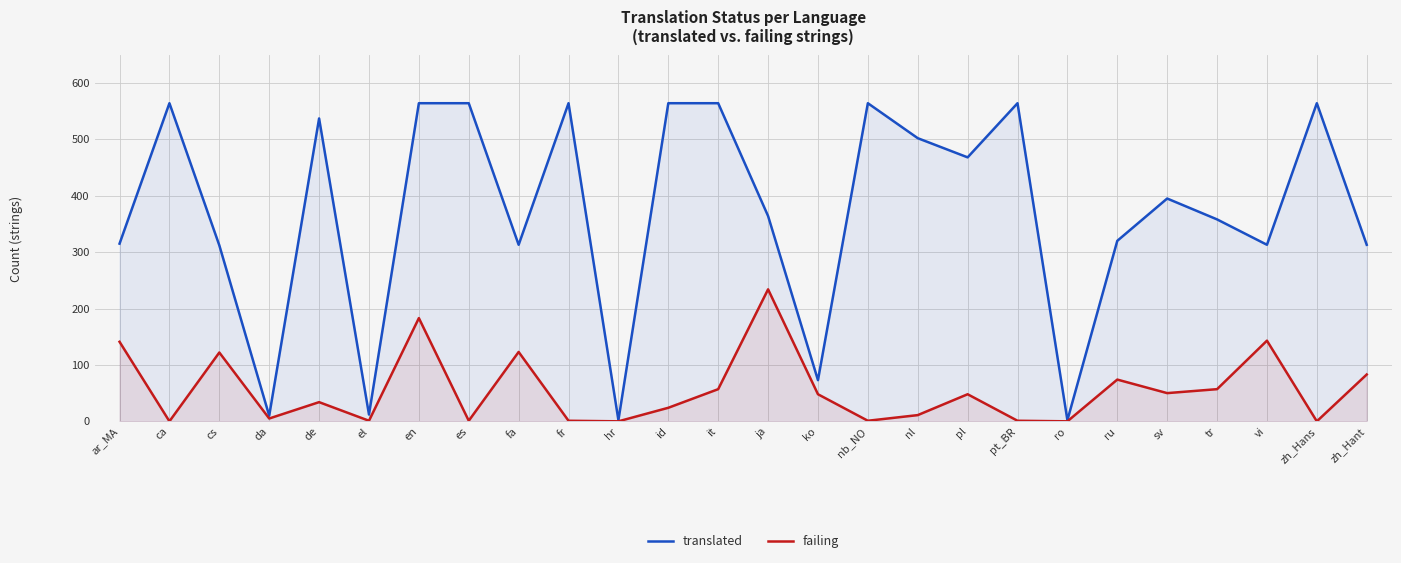

How many lines are shown in the chart?

2